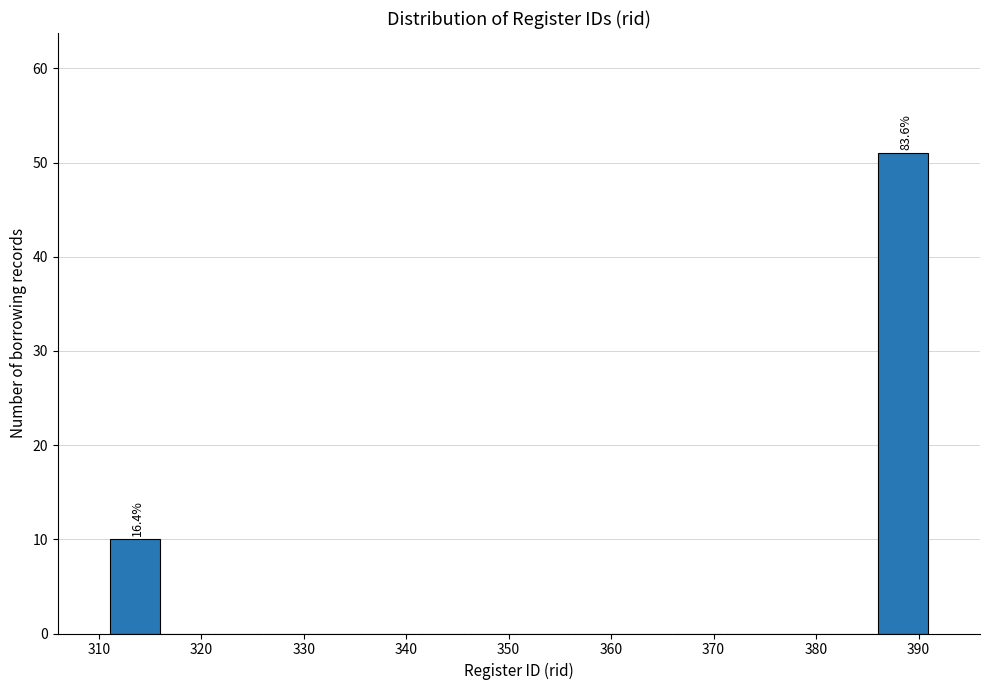

Over which range of the x-axis is the bar tallest?

386 to 391